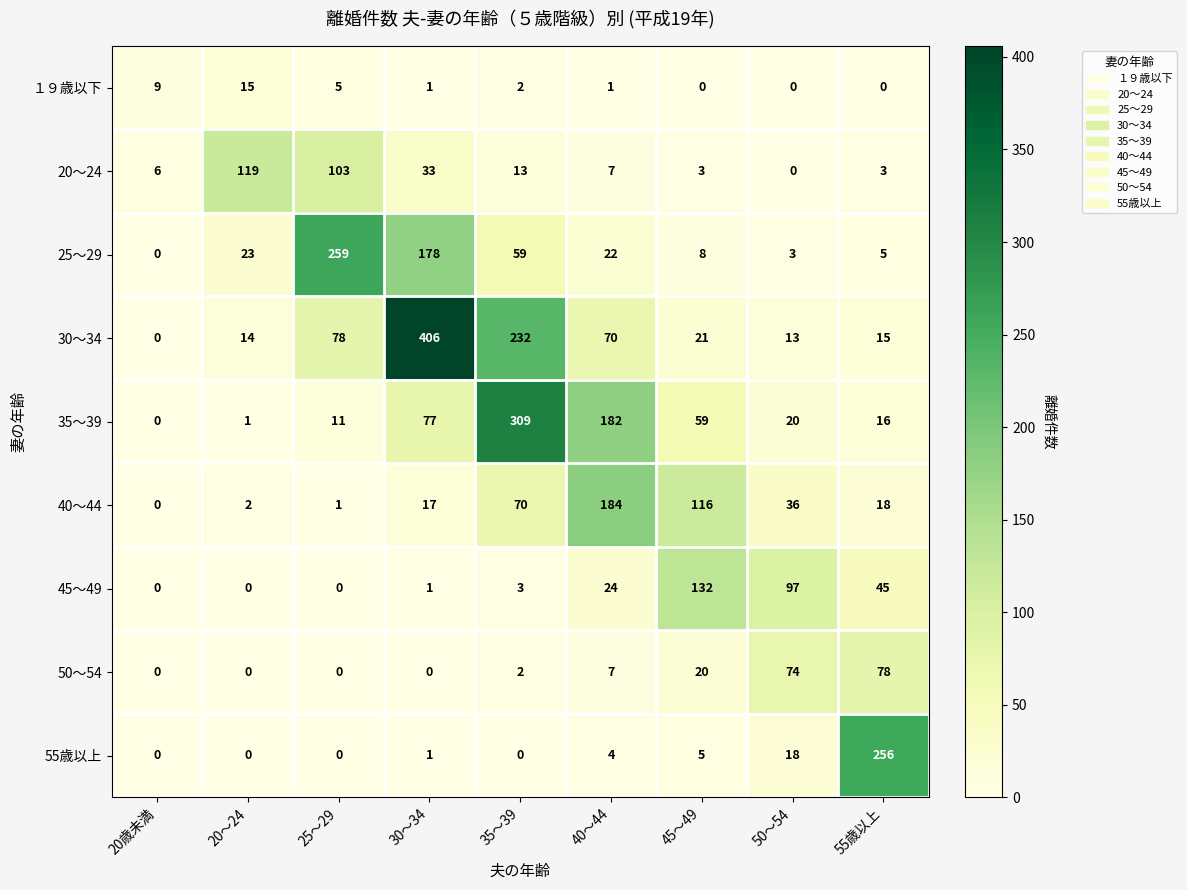

Between 20～24 and 45～49, which series saw the biggest shift?

45～49